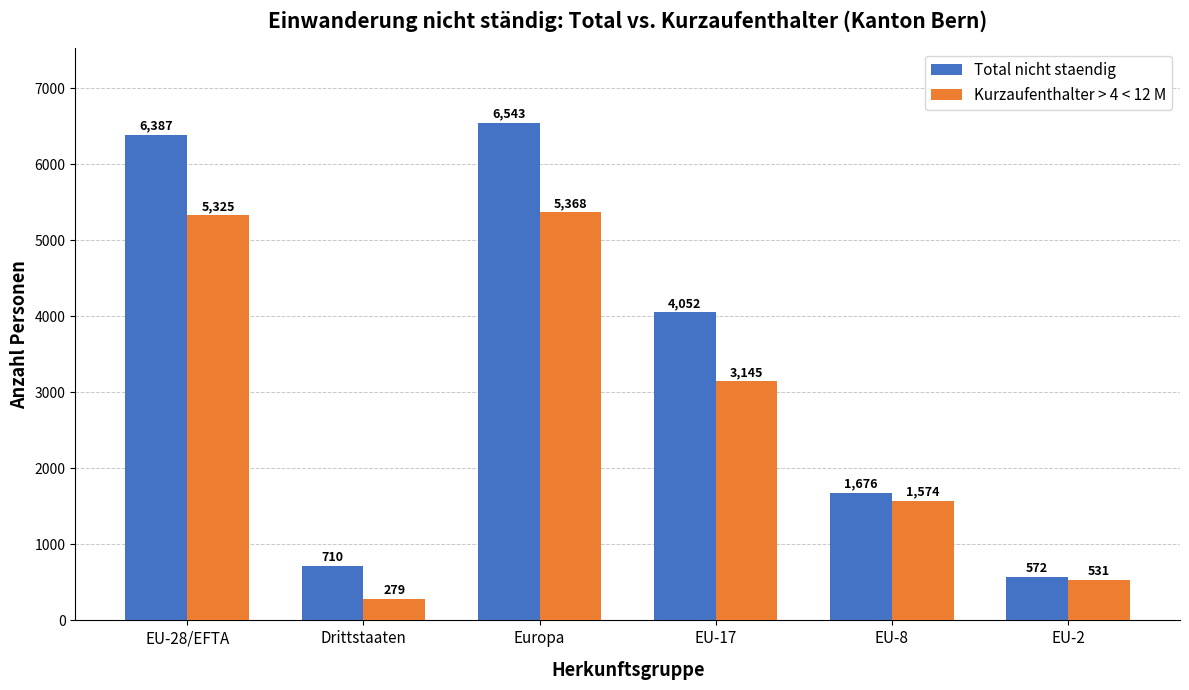

Rank the series by their maximum value, from highest to lowest.

Total nicht staendig, Kurzaufenthalter > 4 < 12 M